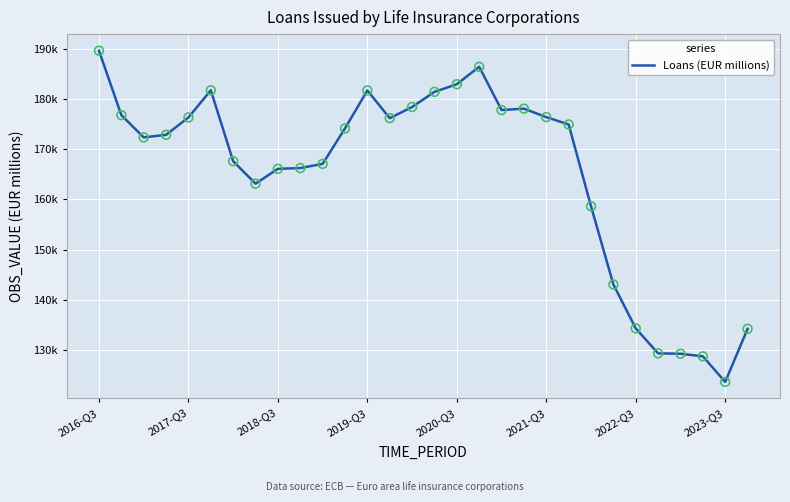

Does the chart have visible grid lines?

Yes